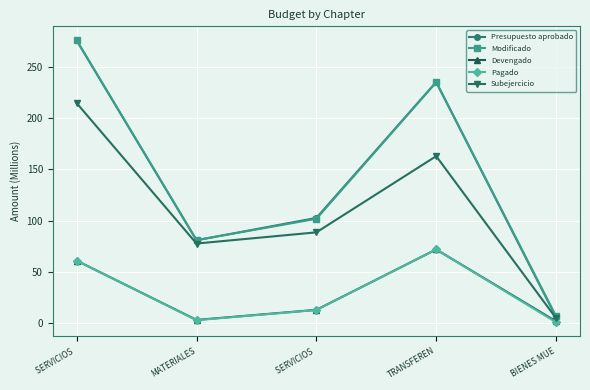

True or false: Modificado and Subejercicio cross at least once.

False